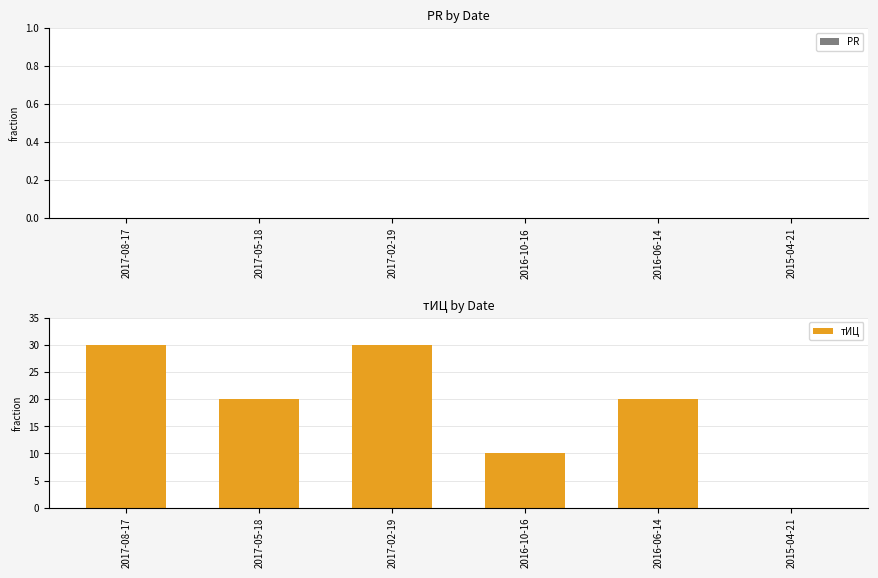

Which has a higher value, 2015-04-21 or 2017-08-17?

2017-08-17